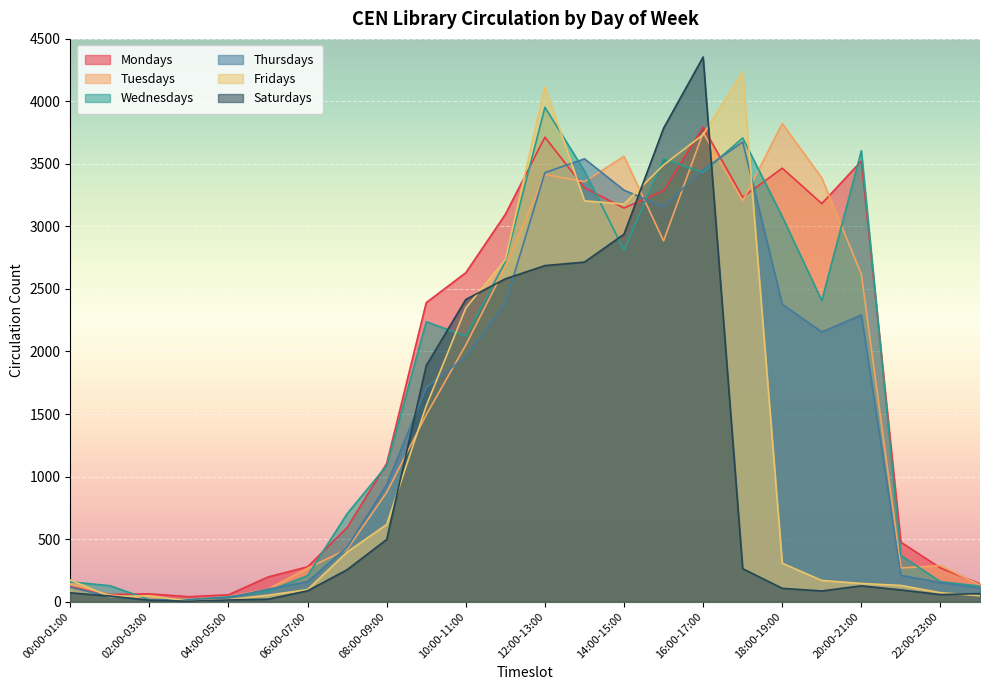

Which label corresponds to the largest value in the chart?

16:00-17:00